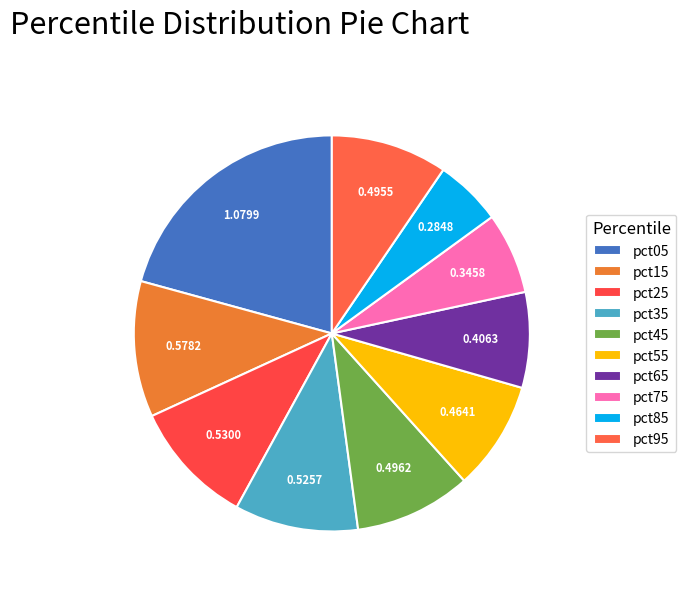

Does any single category account for the majority?

No